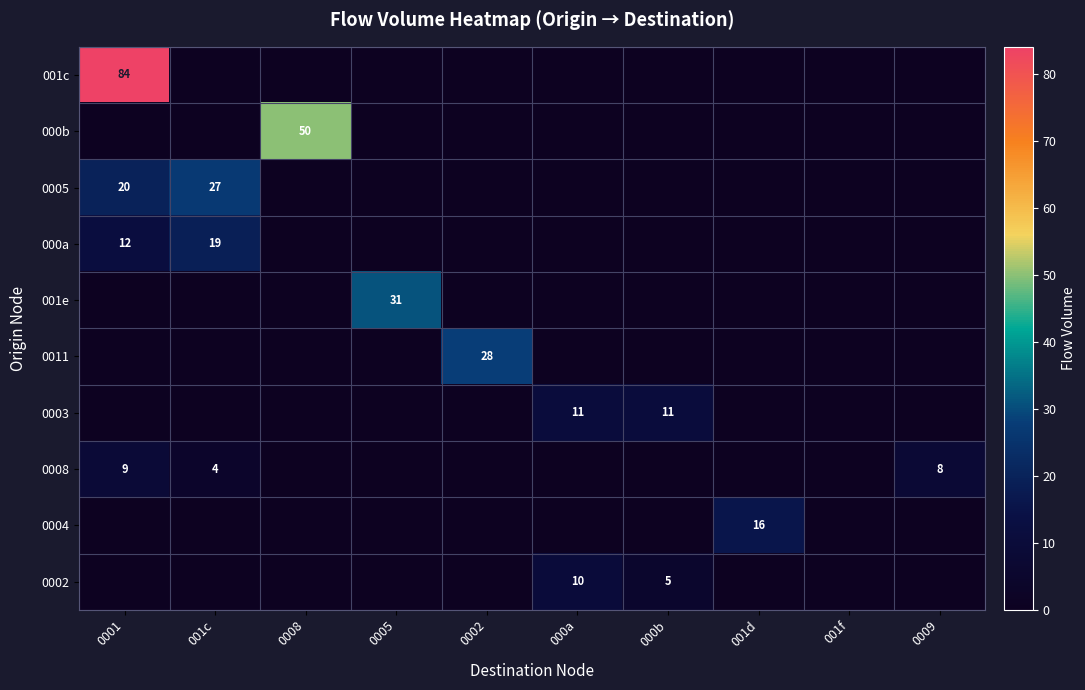

At which category does the chart reach its minimum across all series?

001c